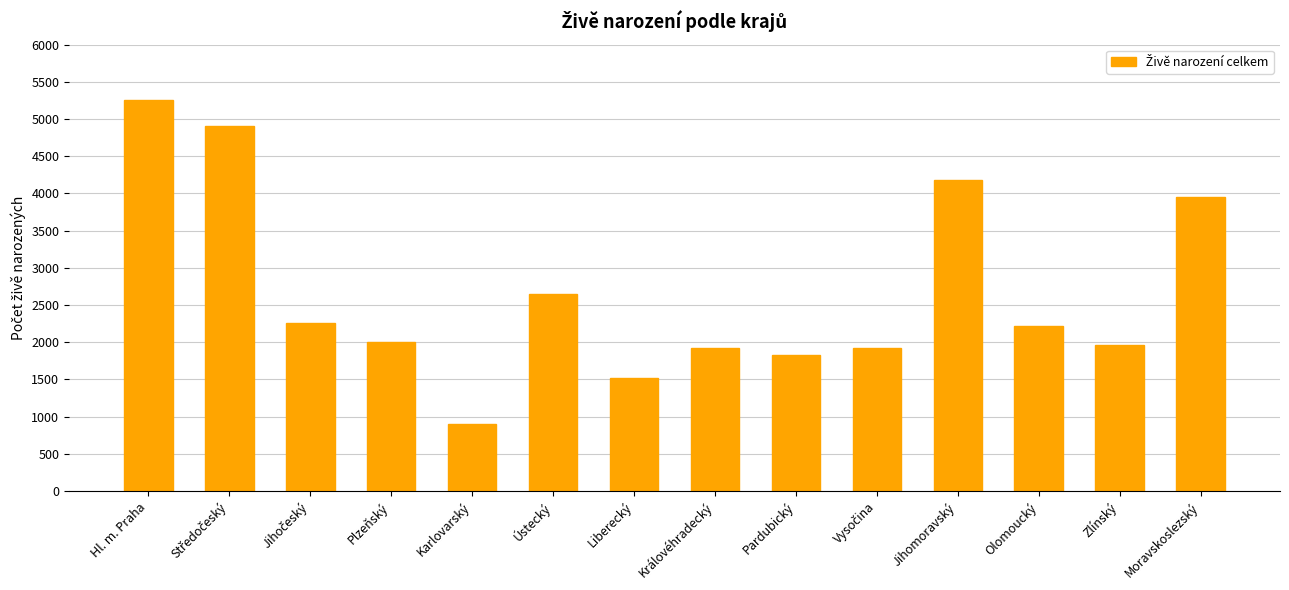

Is it true that the value at Plzeňský is 2794?

False